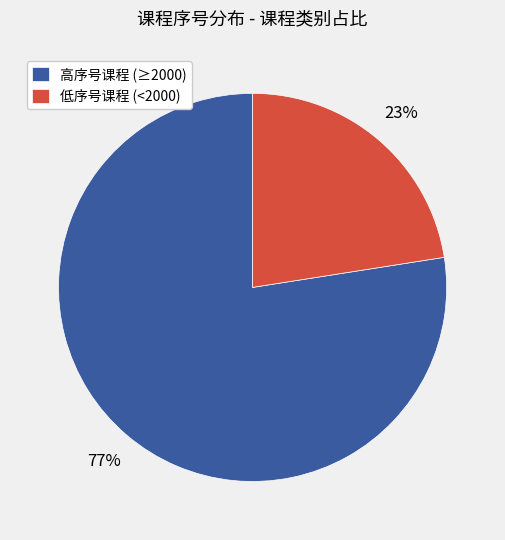

Rank the categories by value from lowest to highest.

低序号课程 (<2000), 高序号课程 (≥2000)